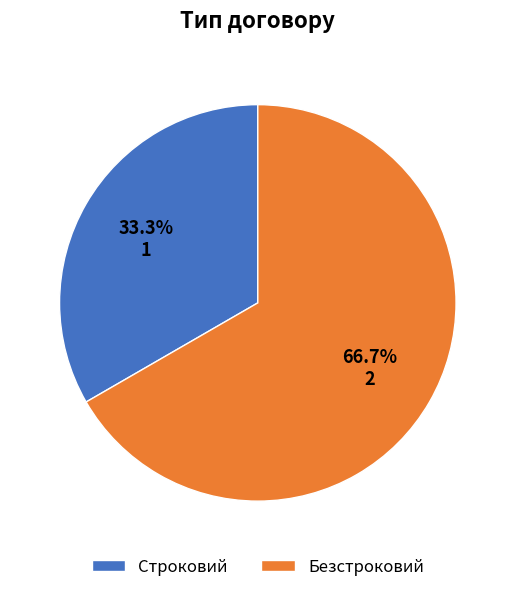

Which has a higher value, Строковий or Безстроковий?

Безстроковий